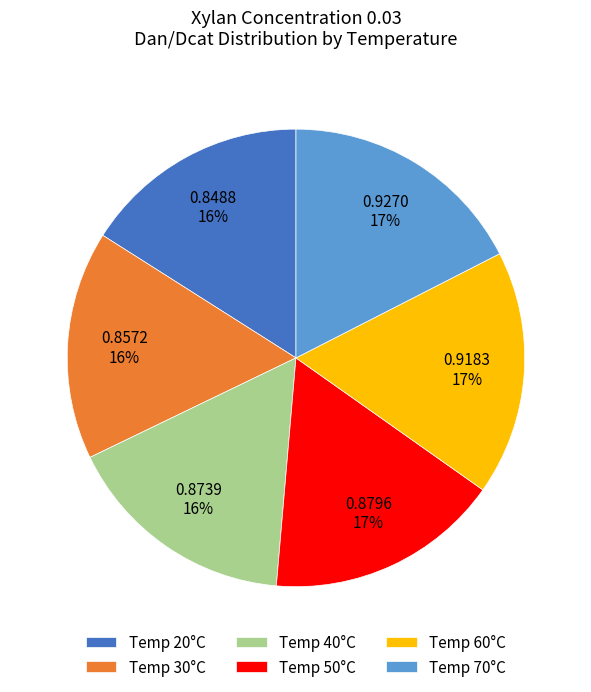

Combined, do Temp 70°C and Temp 60°C account for over 50%?

No